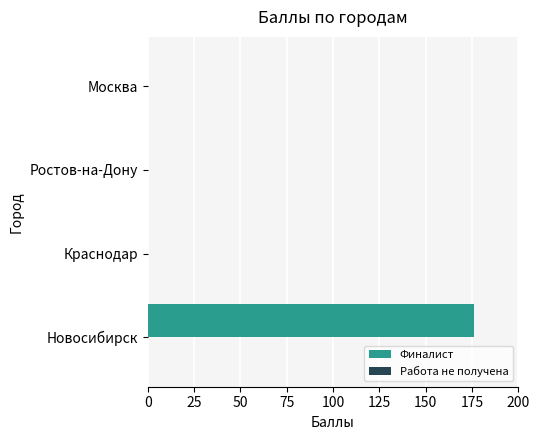

Which has a higher value, Краснодар or Новосибирск?

Новосибирск